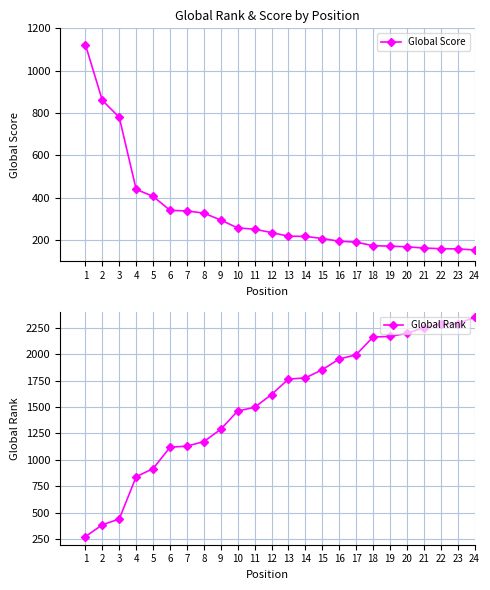

Reading left to right, list all the values displayed in this chart.

Global Score: 1=1123	2=860	3=780	4=440	5=407	6=341	7=338	8=328	9=295	10=258	11=252	12=236	13=219	14=218	15=208	16=195	17=191	18=174	19=172	20=169	21=163	22=160	23=159	24=154
Global Rank: 1=277	2=388	3=443	4=842	5=918	6=1120	7=1131	8=1173	9=1290	10=1462	11=1497	12=1618	13=1763	14=1775	15=1852	16=1953	17=1993	18=2161	19=2166	20=2196	21=2249	22=2285	23=2286	24=2347